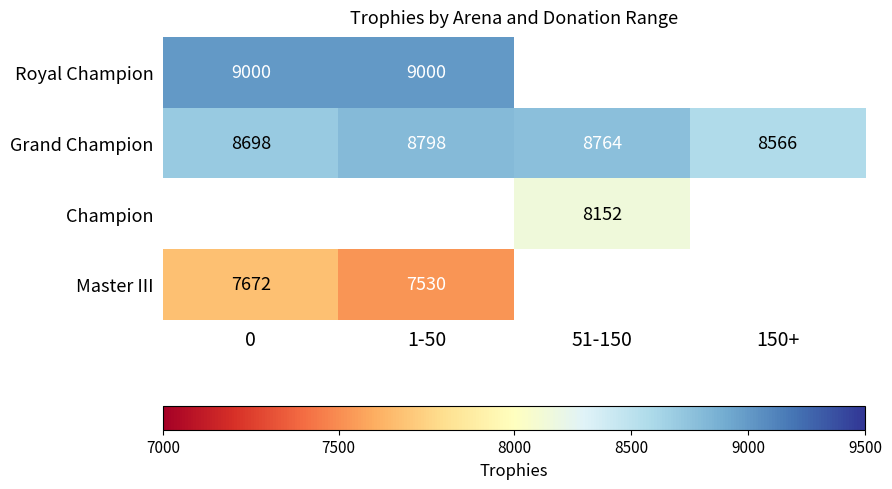

List the labels in order of Grand Champion value, smallest first.

150+, 0, 51-150, 1-50